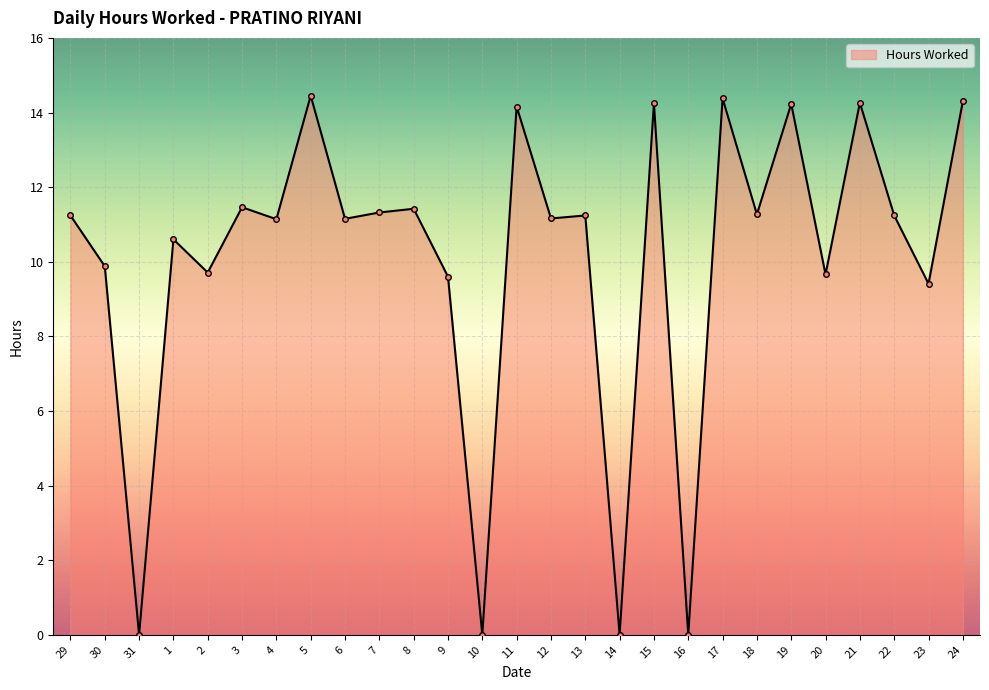

At which label is the value closest to 7?

23